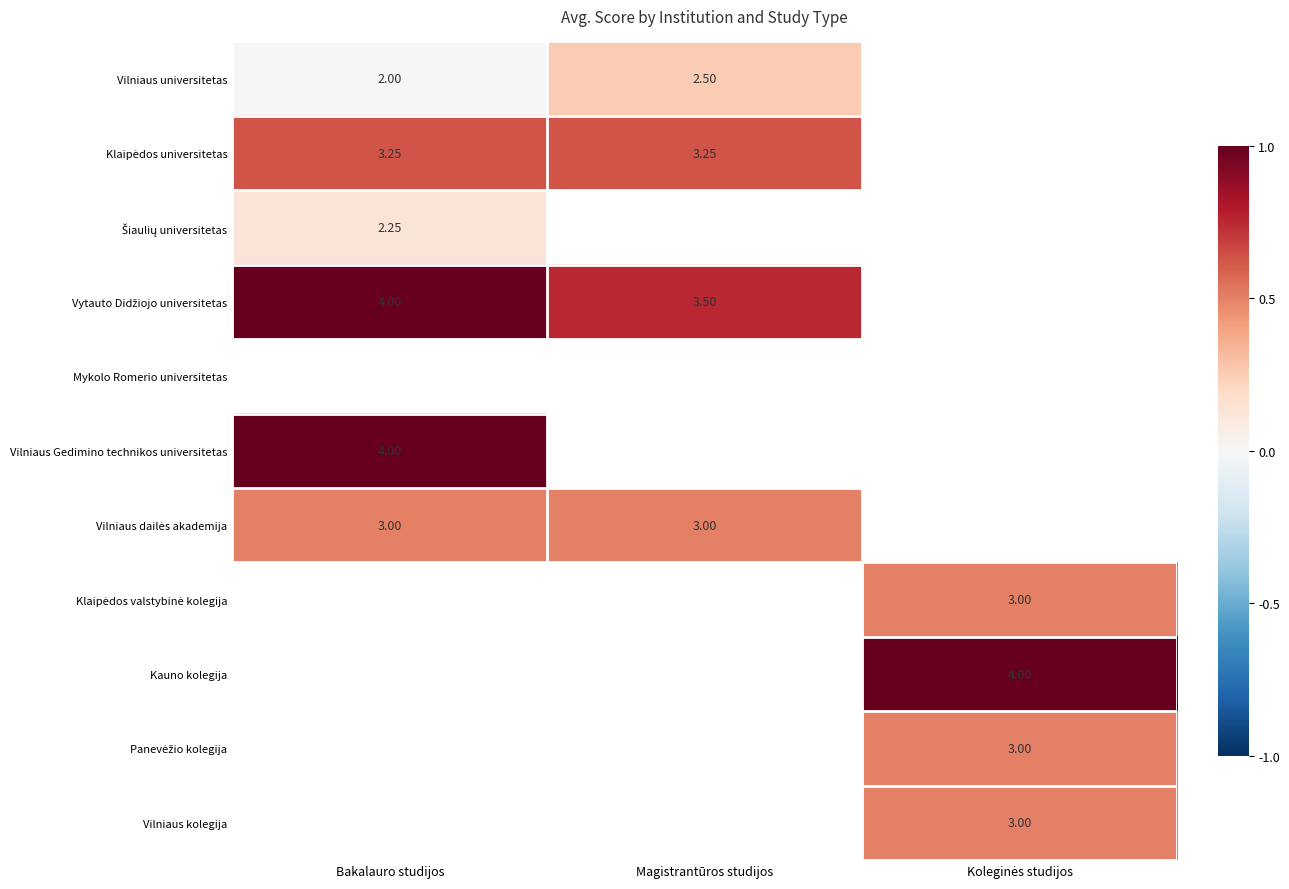

At which category does the chart reach its peak across all series?

Bakalauro studijos